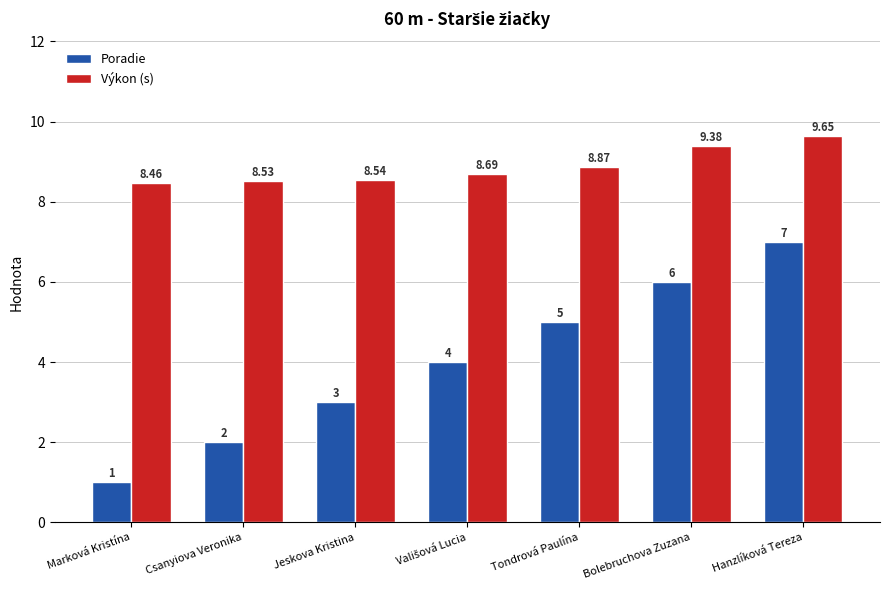

What is the value of the Poradie bar at the 5th from the left?

5.0